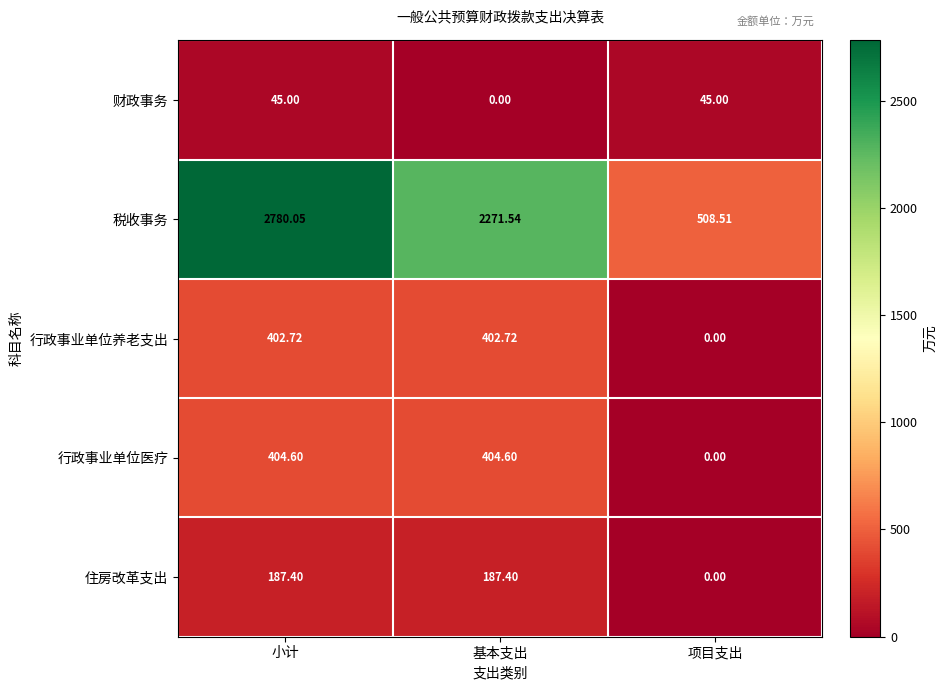

List the series in order of their peak value, highest first.

税收事务, 行政事业单位医疗, 行政事业单位养老支出, 住房改革支出, 财政事务